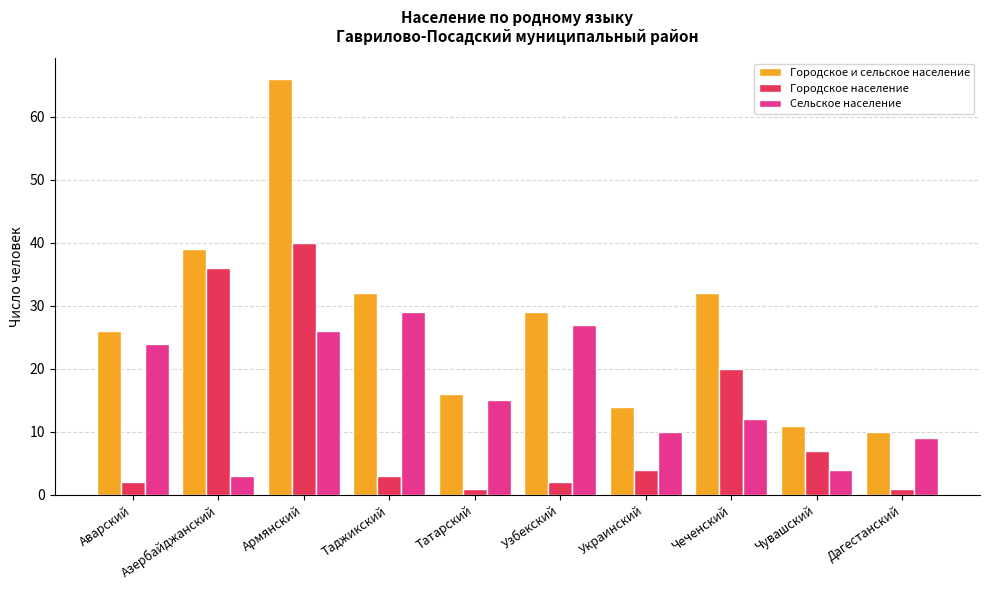

Reading right to left, list all the values displayed in this chart.

Городское и сельское население: 10	11	32	14	29	16	32	66	39	26
Городское население: 1	7	20	4	2	1	3	40	36	2
Сельское население: 9	4	12	10	27	15	29	26	3	24